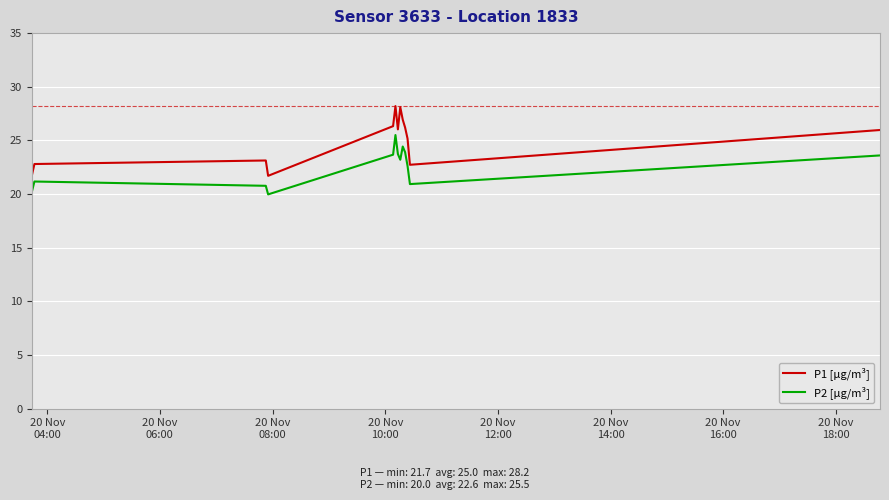

What is the difference between the maximum and minimum values in the P1 [µg/m³] series?

6.5